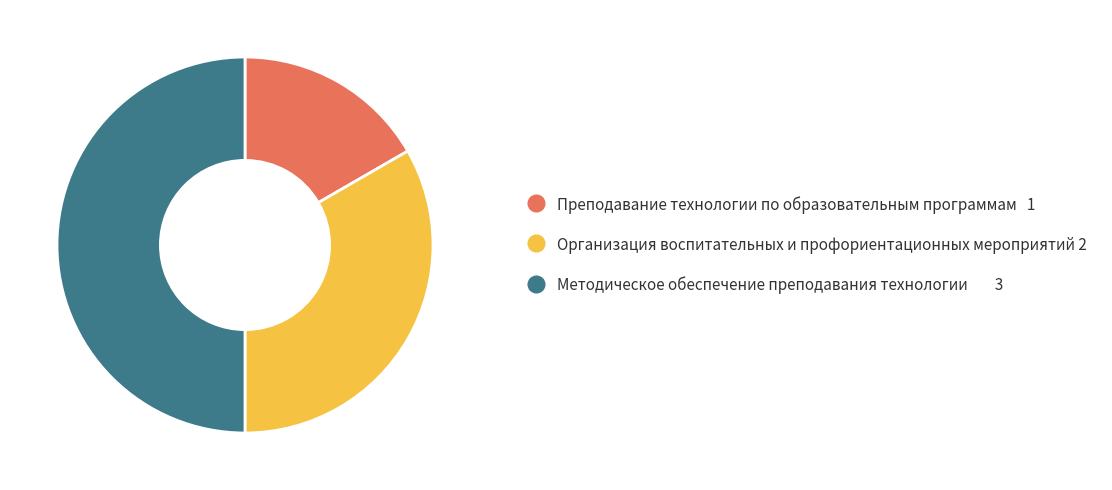

Which slice is the smallest?

Преподавание технологии по образовательным программам